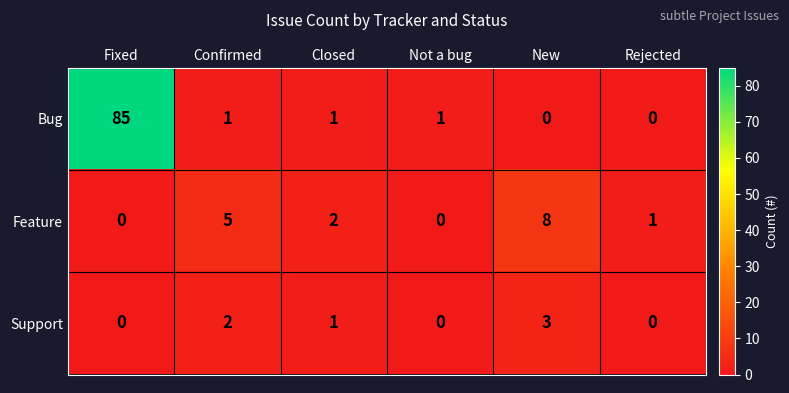

List the series in order of their peak value, lowest first.

Support, Feature, Bug